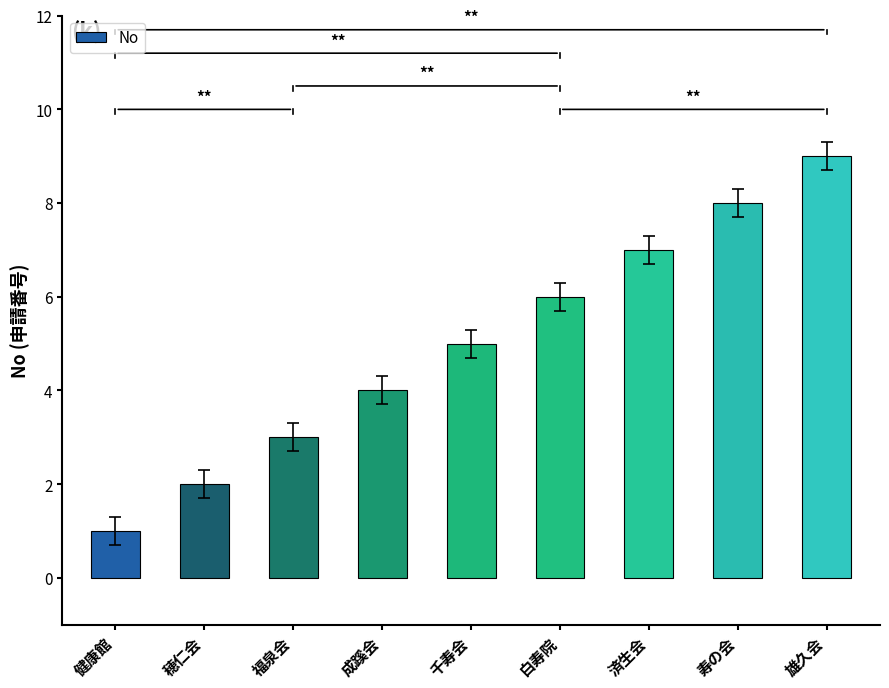

Where is the data nearest to the value 5?

千寿会